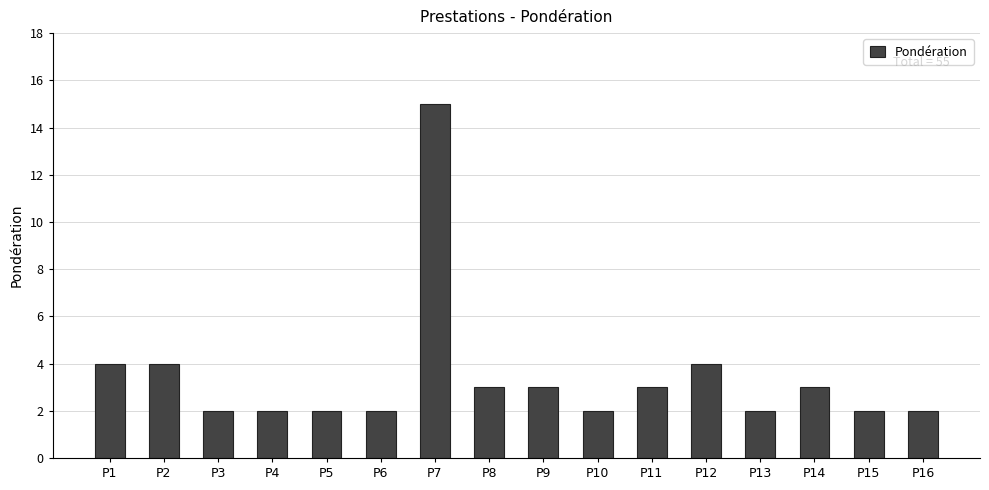

Does the chart contain stacked bars?

No